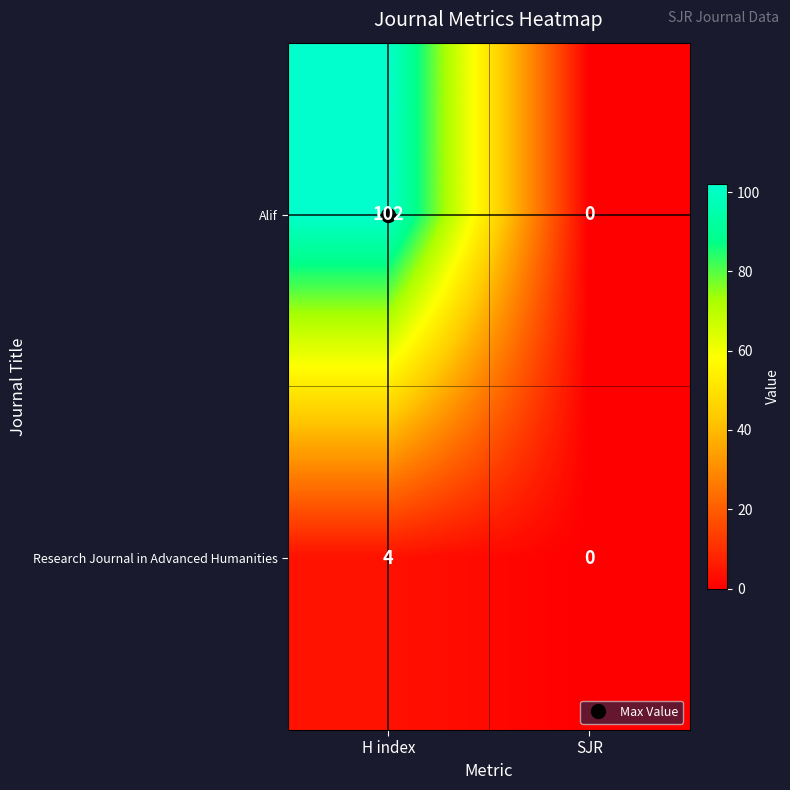

True or false: Research Journal in Advanced Humanities has a value of 4 at H index.

True